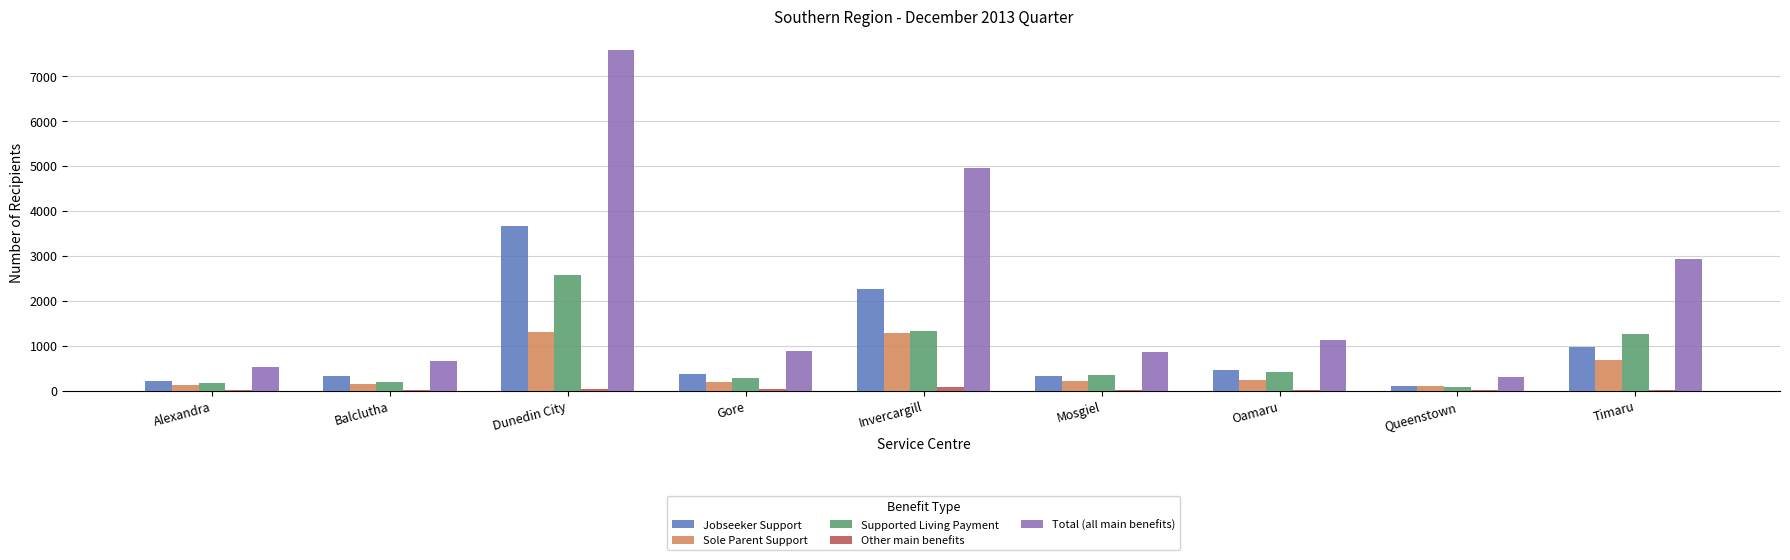

Is the value of Total (all main benefits) at Balclutha greater than the value of Other main benefits at Oamaru?

Yes